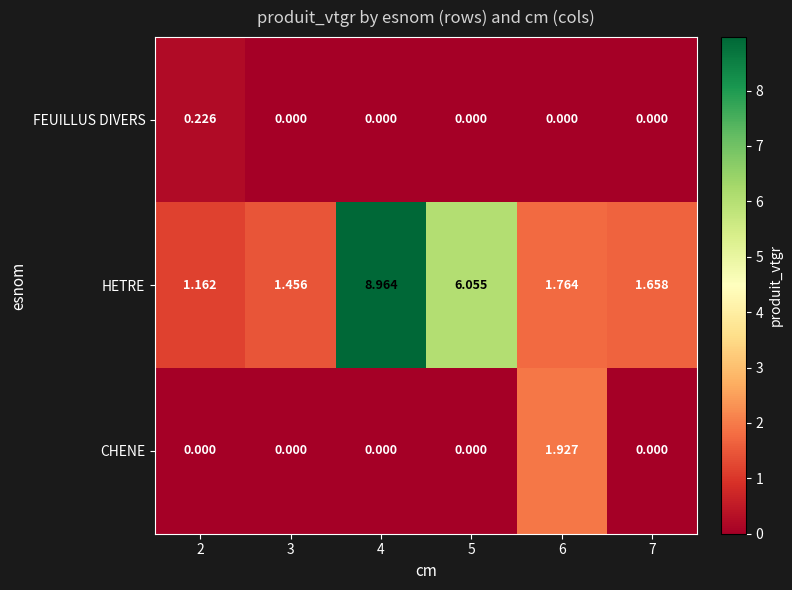

What is the maximum value shown in the chart?

9.0